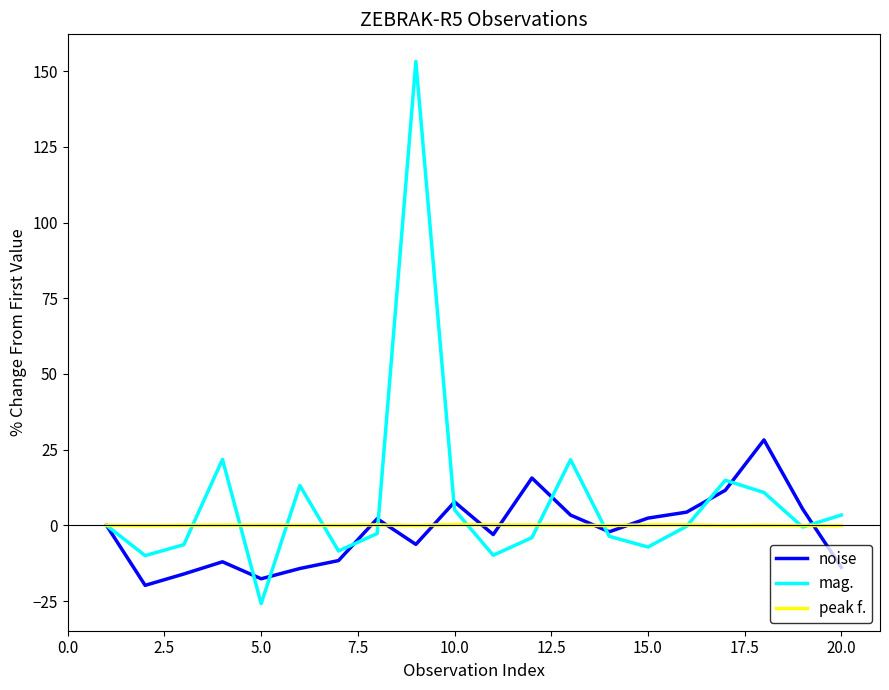

How many lines are shown in the chart?

3